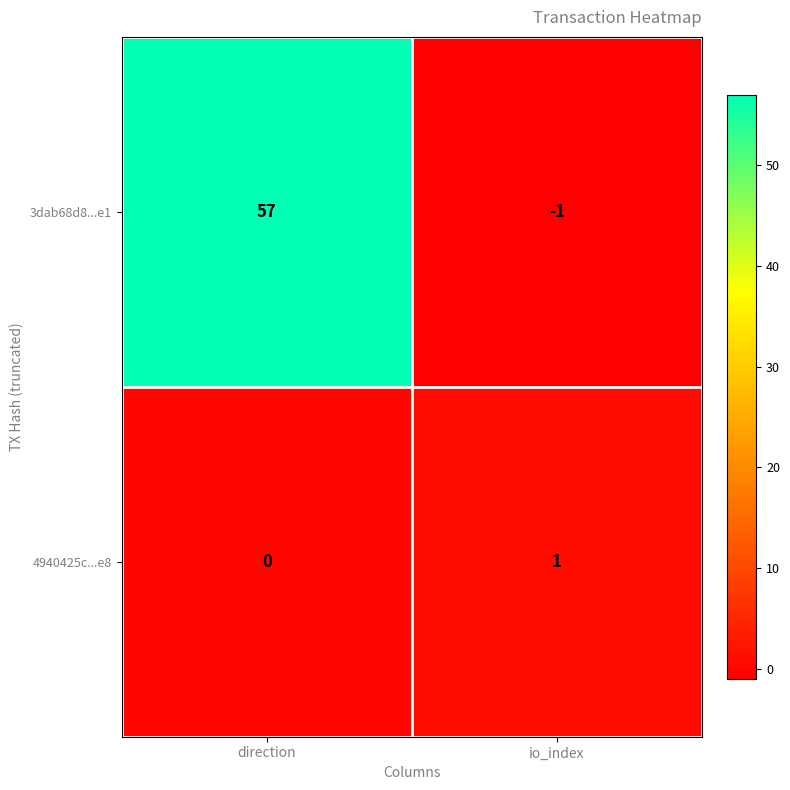

Is it true that 4940425c...e8 equals 2 at io_index?

False